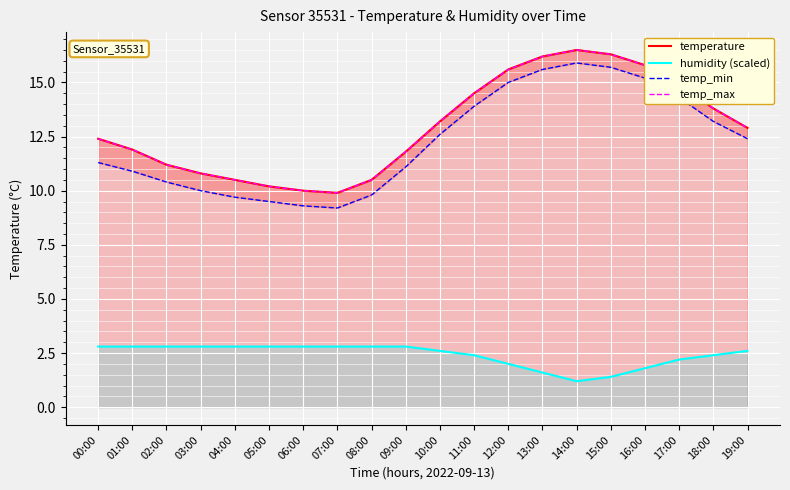

Which series changed the most between 02:00 and 05:00?

temperature